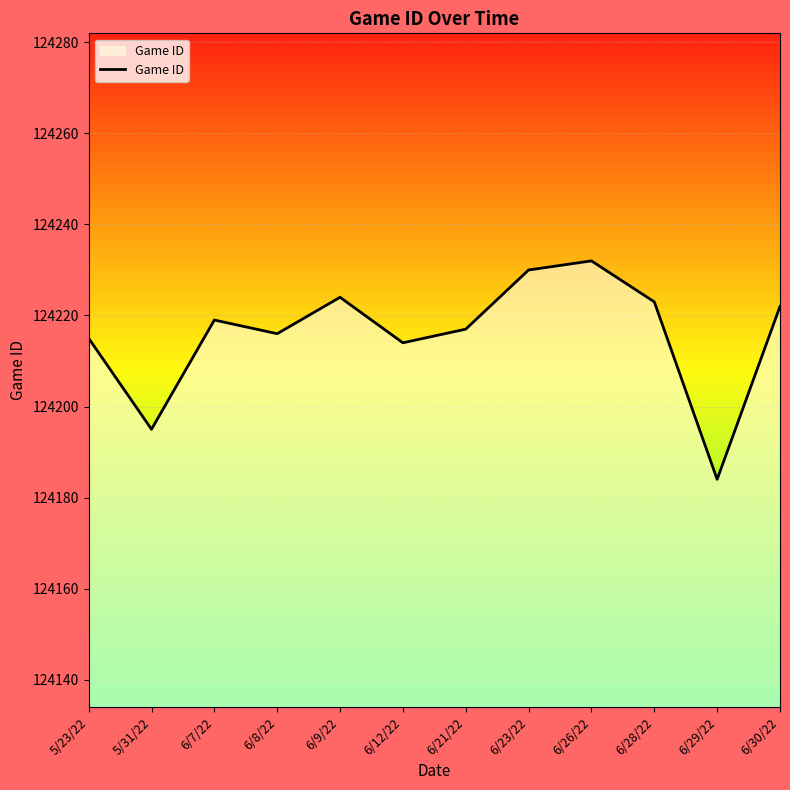

Between 6/30/22 and 6/8/22, which is larger?

6/30/22